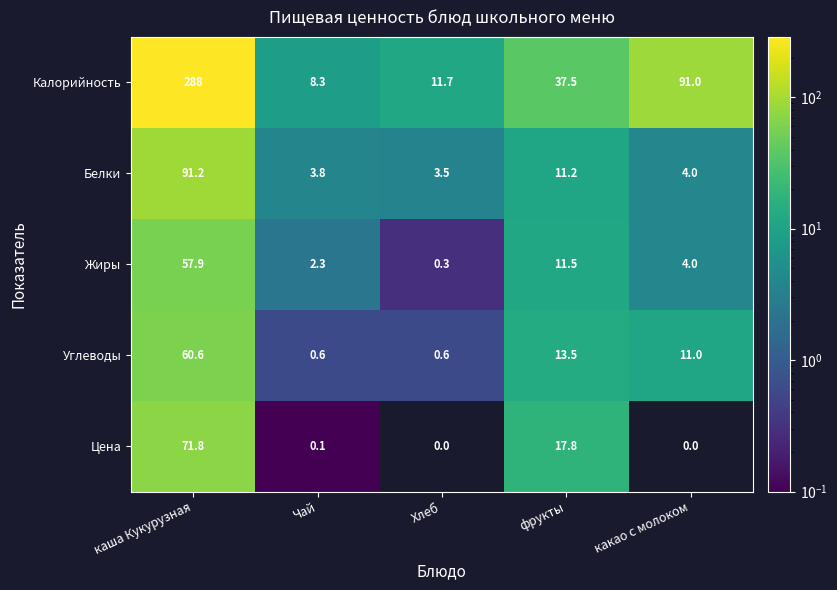

Which series has the largest total across all categories?

Калорийность